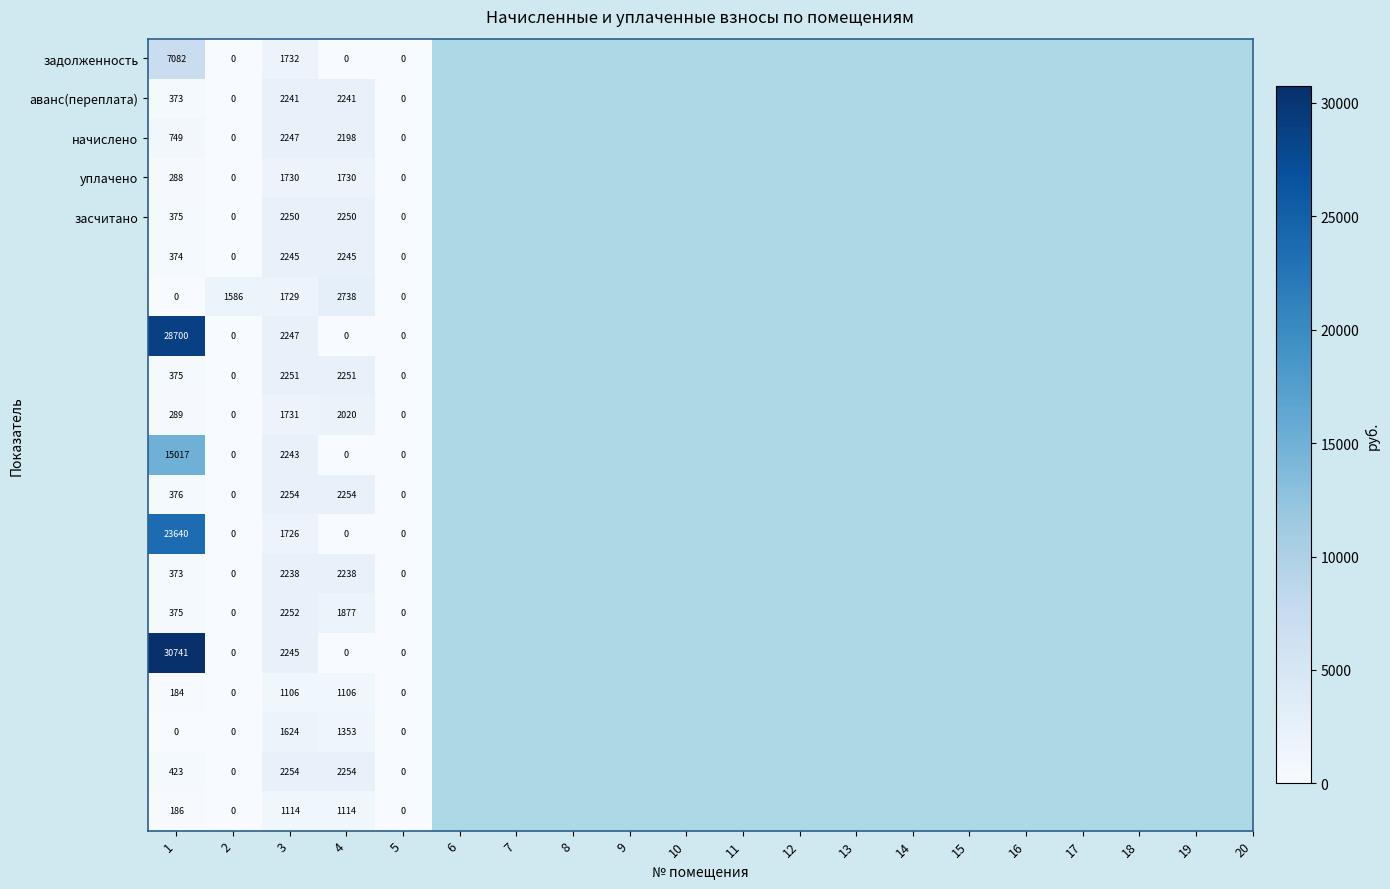

What is the maximum value shown in the chart?

30741